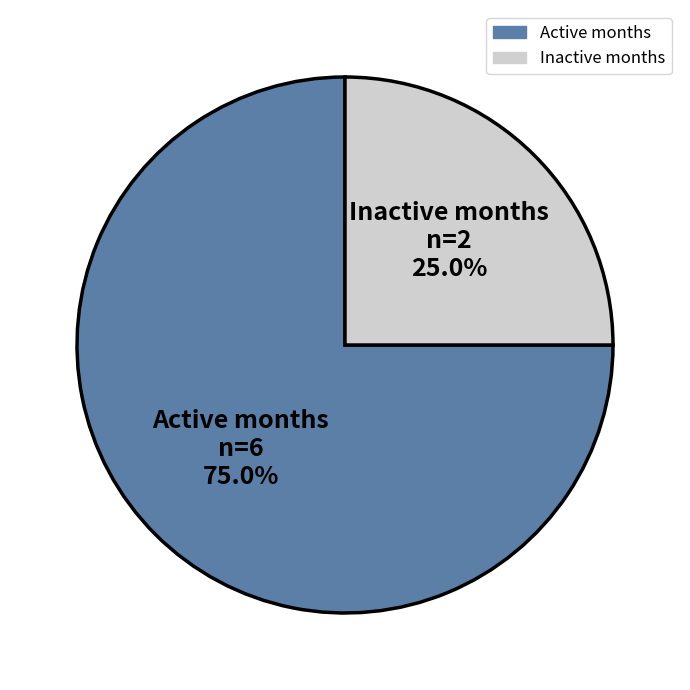

Is there any slice that represents more than half of the pie?

Yes